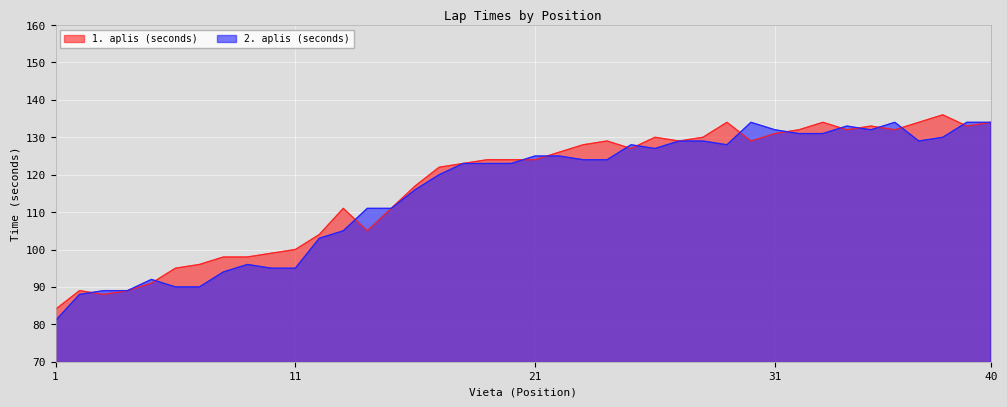

What is the value of the 2. aplis (seconds) point at the 39th from the left?

134